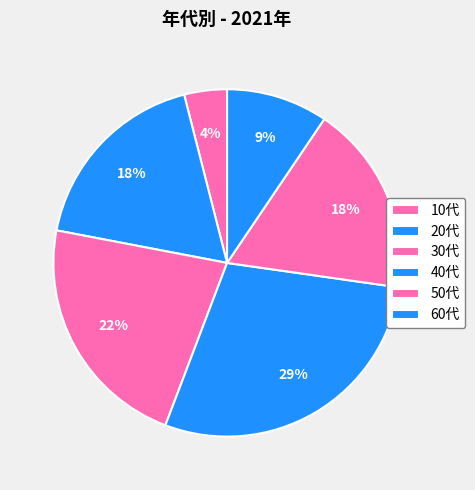

What percentage is the 60代 slice, to the nearest percent?

9%